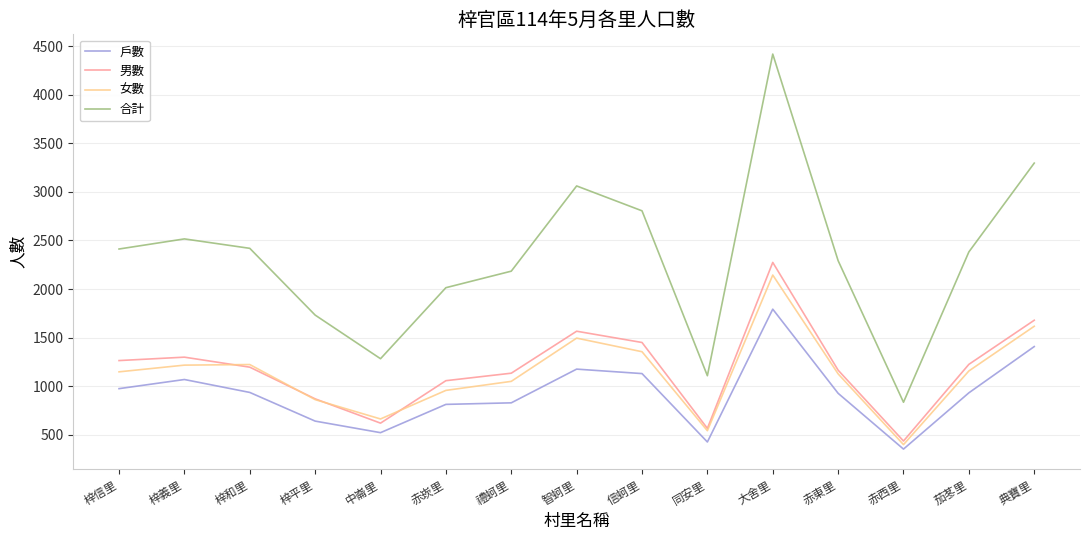

Count the number of categories in the chart.

15